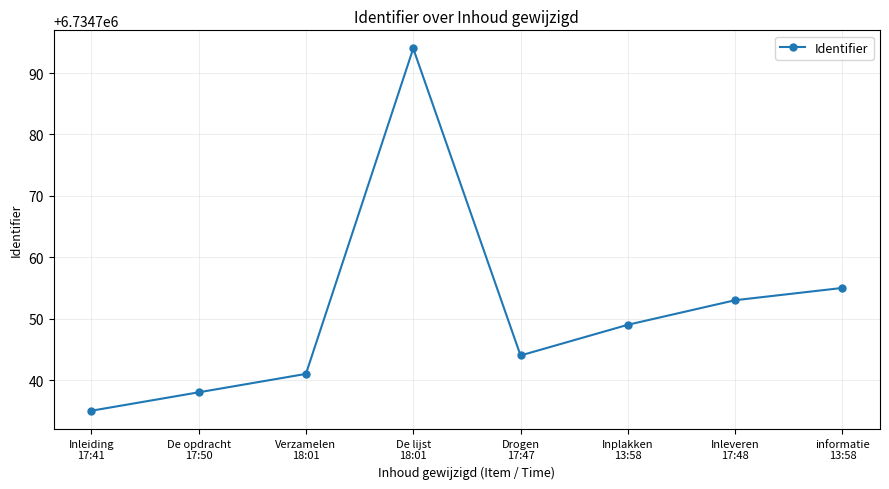

What is the label of the 1st point from the left?

Inleiding
17:41